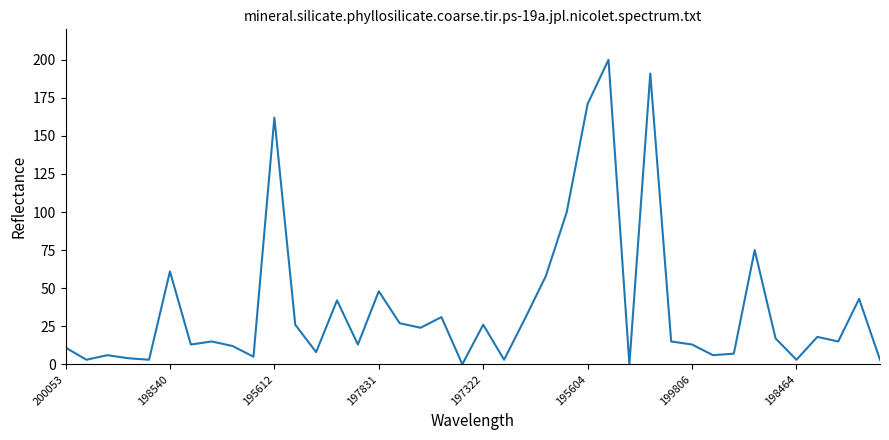

How many lines are shown in the chart?

1